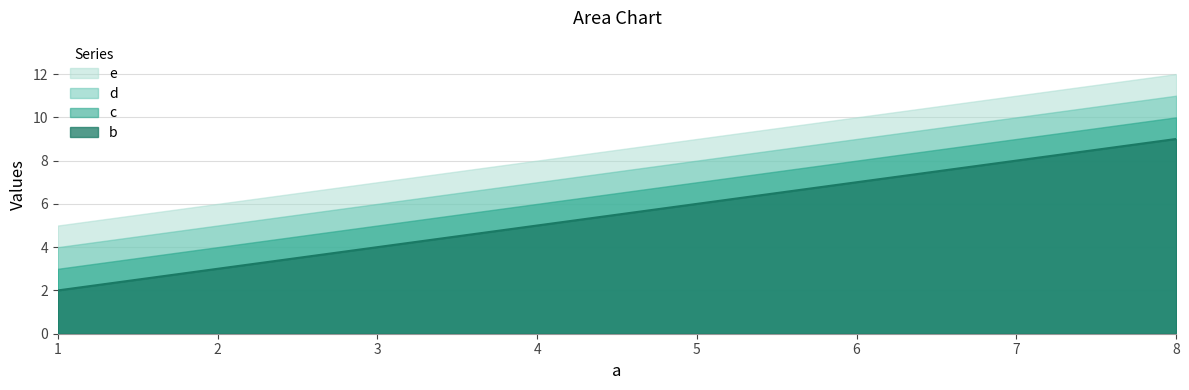

Which category has the lowest value in the d series?

1